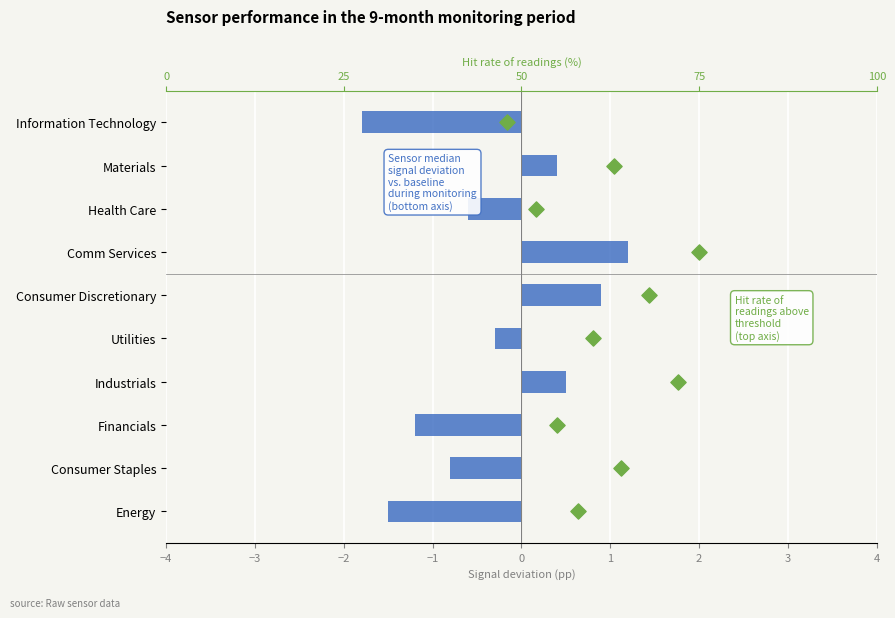

Which series has the largest total across all categories?

Hit rate of readings (%)